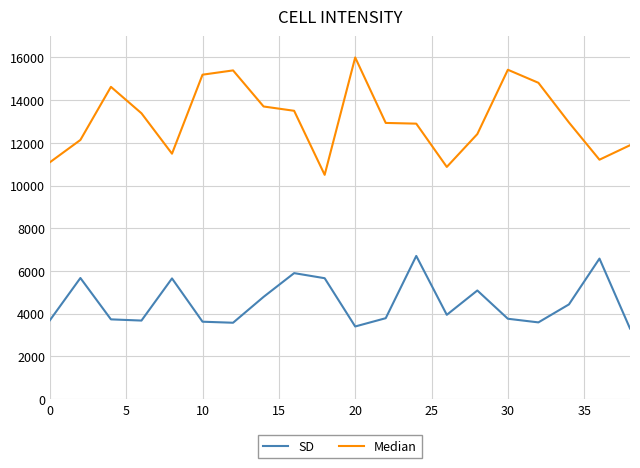

What is the highest value of the Median series?

16000.0